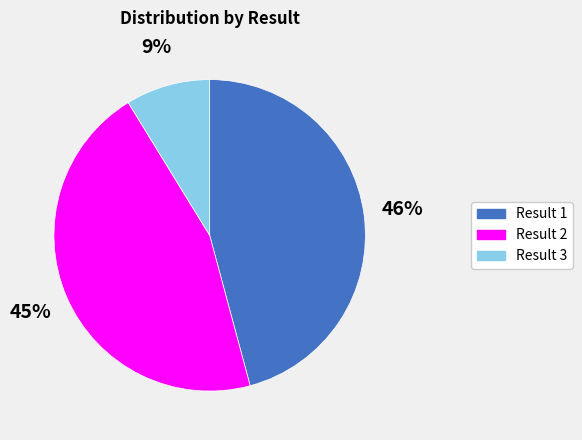

To the nearest percent, what is the difference between the largest and smallest slice percentages?

37%